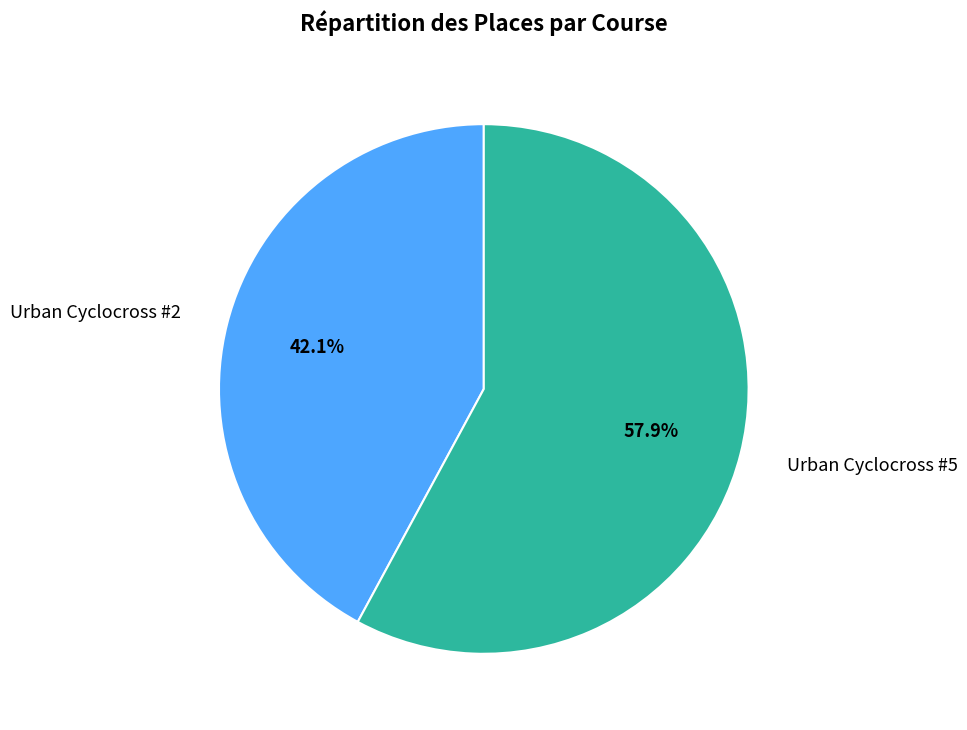

Combined, do Urban Cyclocross #2 and Urban Cyclocross #5 account for over 50%?

Yes